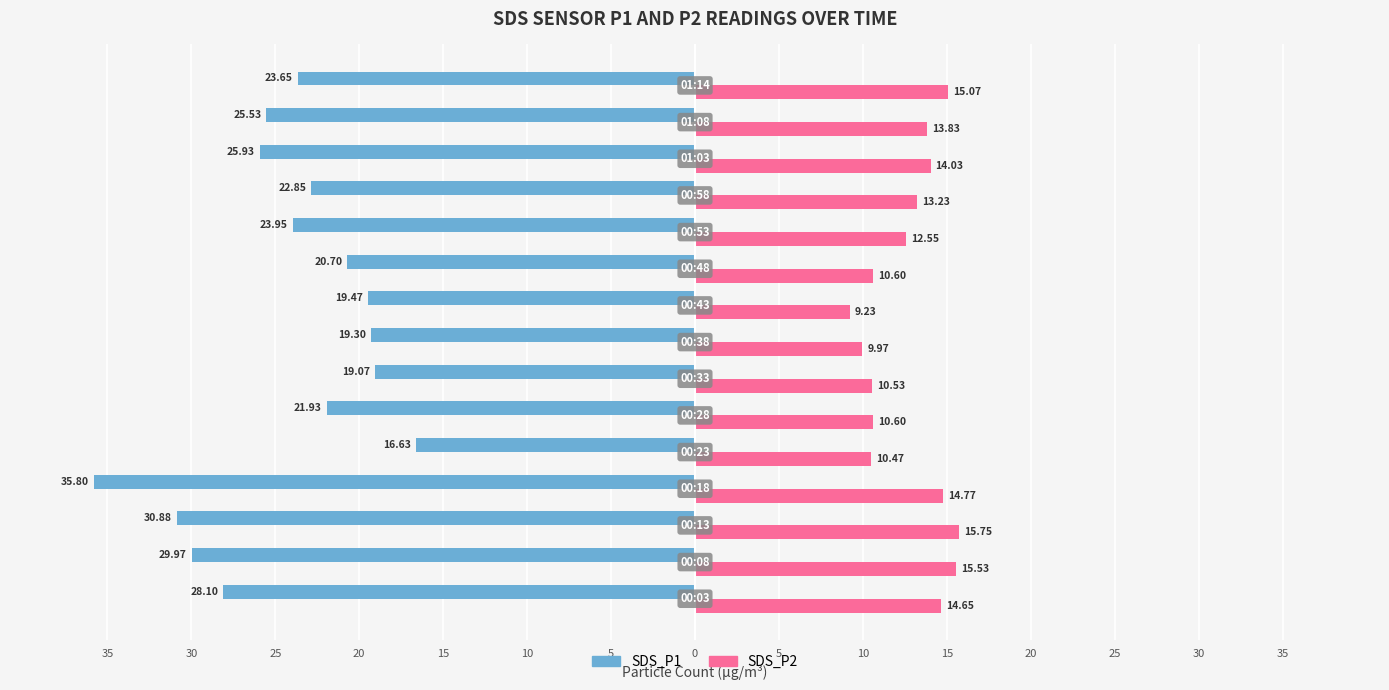

What are all the series names shown in the legend?

SDS_P1, SDS_P2